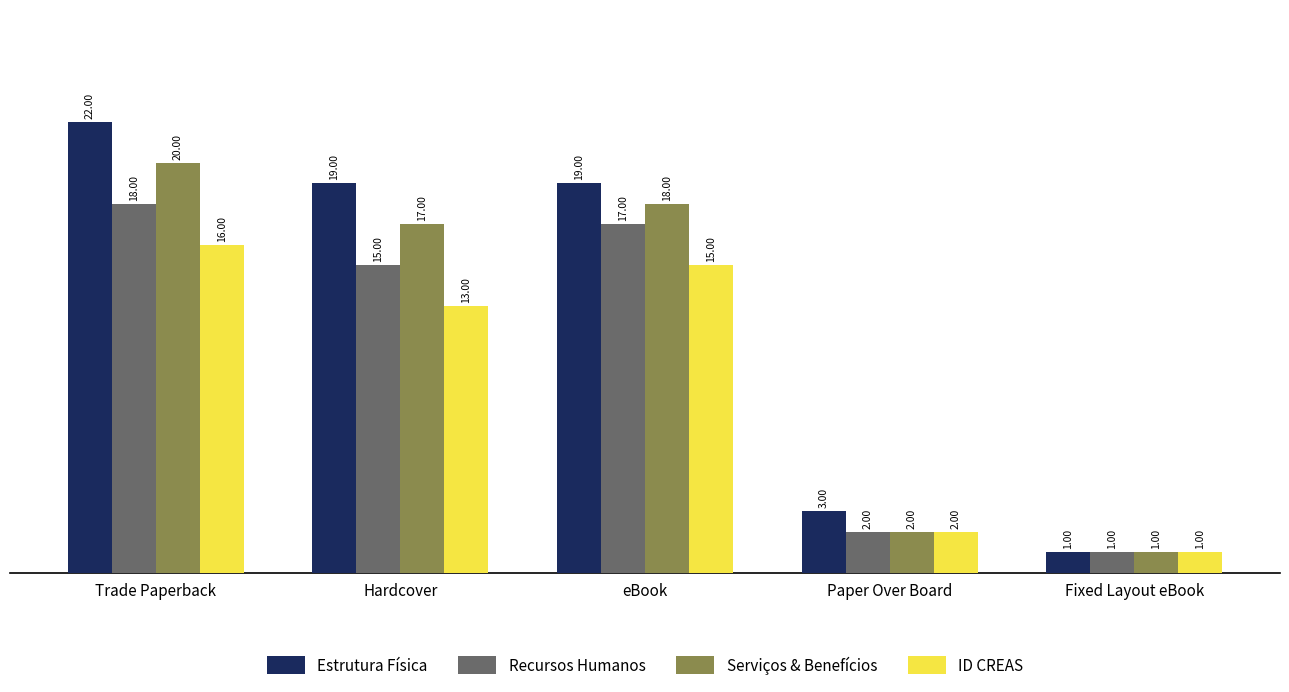

Reading left to right, list all the values displayed in this chart.

Estrutura Física: 22	19	19	3	1
Recursos Humanos: 18	15	17	2	1
Serviços & Benefícios: 20	17	18	2	1
ID CREAS: 16	13	15	2	1